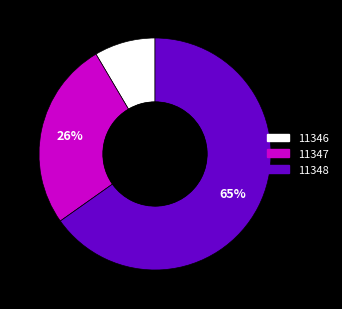

Rank the categories by value from lowest to highest.

11346, 11347, 11348